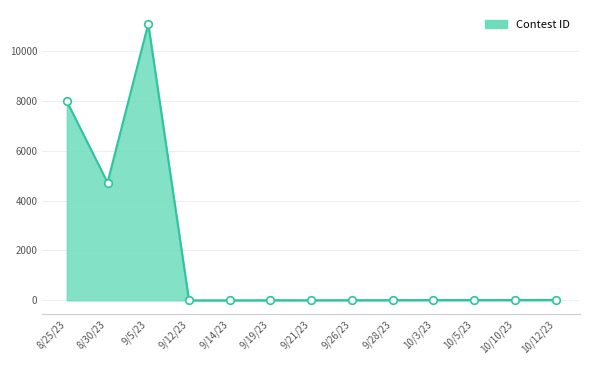

What is the ratio of the value at 9/21/23 to the value at 9/28/23?

0.6